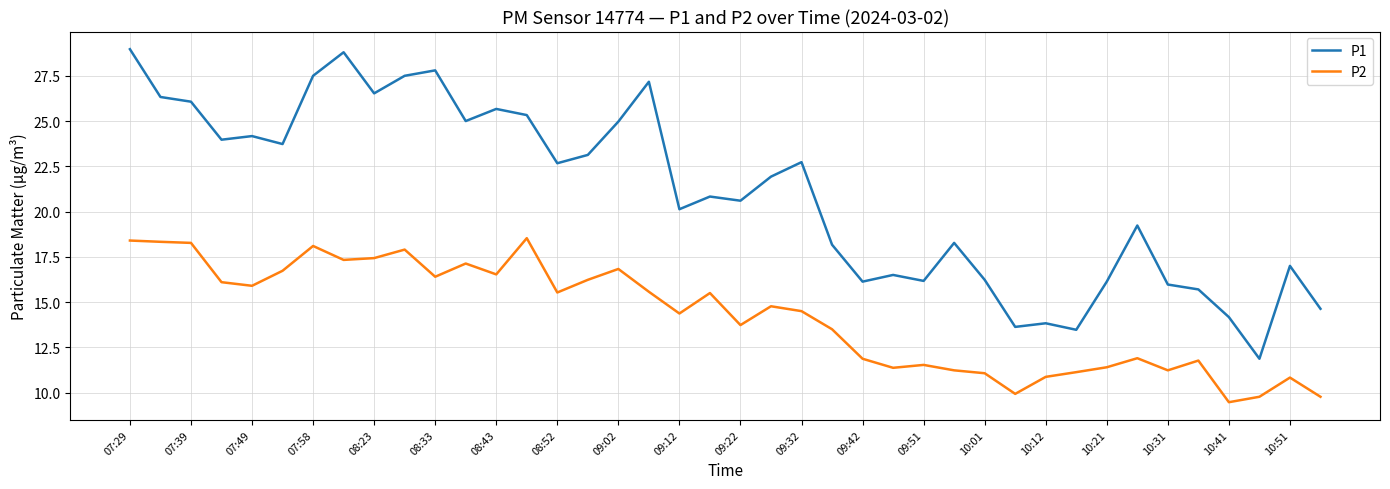

What is the minimum value shown in the chart?

9.5